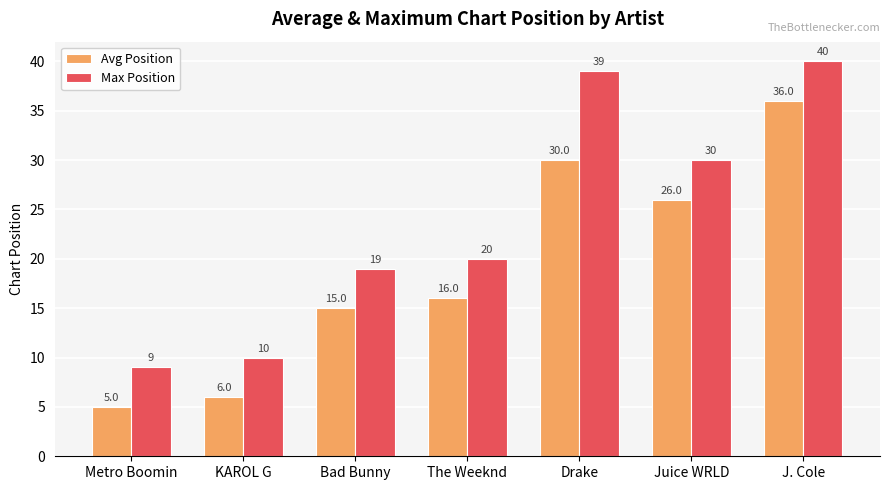

List the series in order of their overall mean, highest first.

Max Position, Avg Position